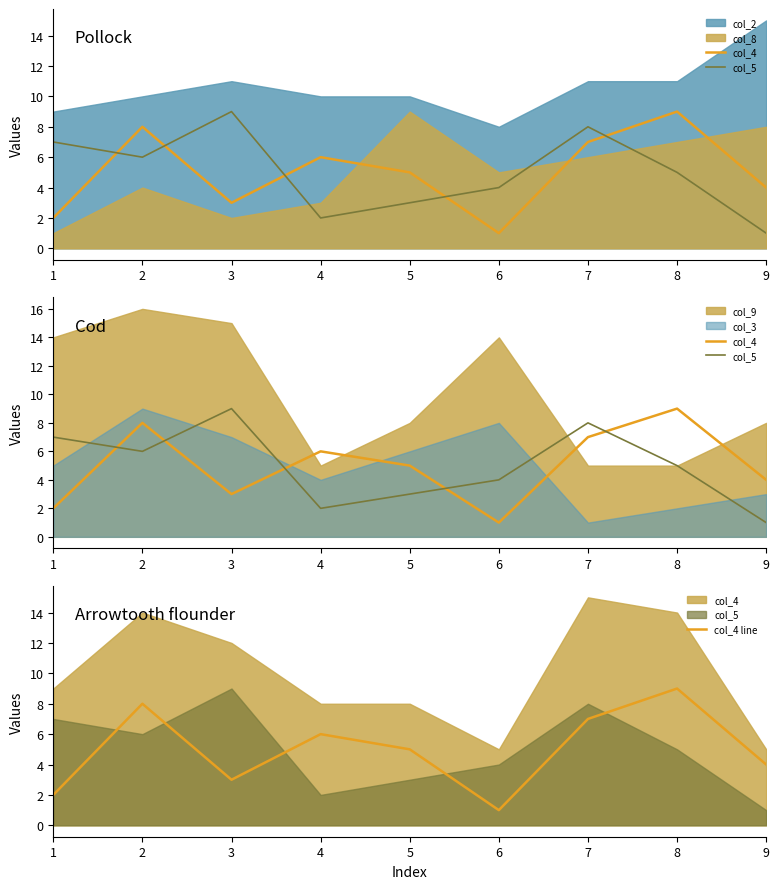

Rank the categories by col_4 line value from highest to lowest.

8, 2, 7, 4, 5, 9, 3, 1, 6